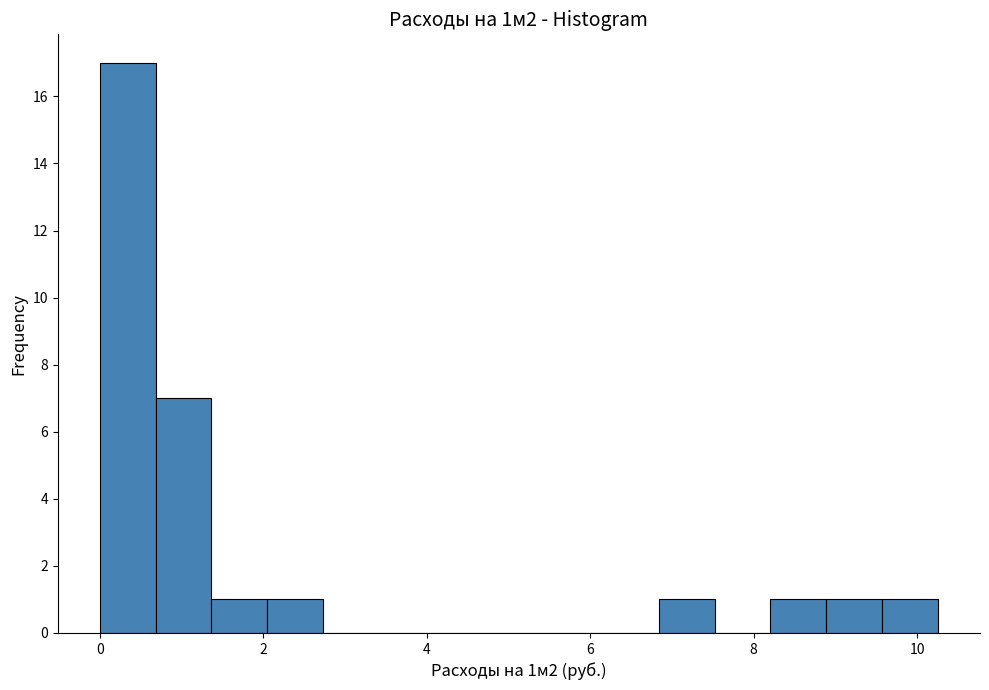

Around what value on the x-axis is the tallest bar? Give the approximate position of its centre, as read against the axis.

0.4